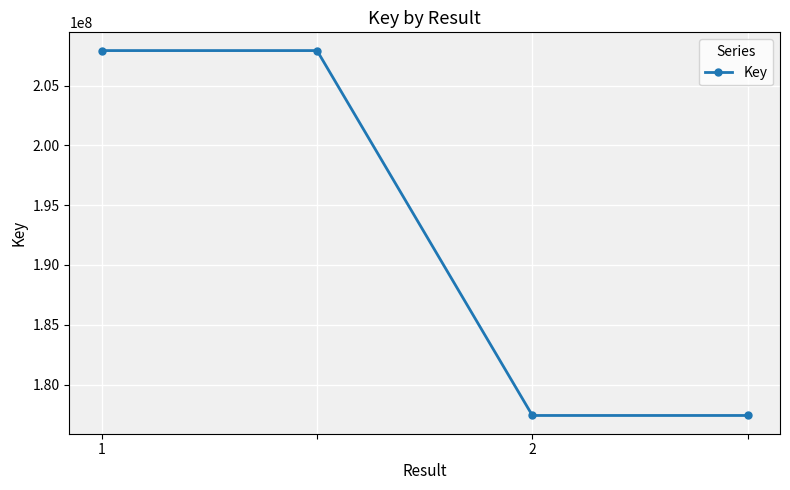

True or false: the data has more than 2 interior local peaks.

False